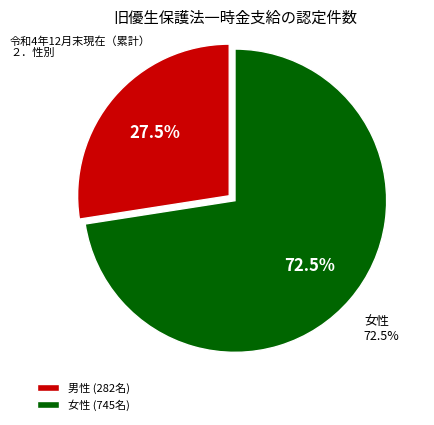

Which category has the smallest portion of the pie?

男性